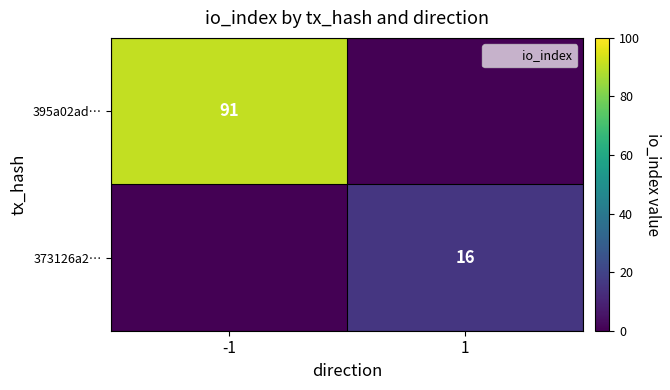

What is the difference between the 373126a2… values at -1 and 1?

16